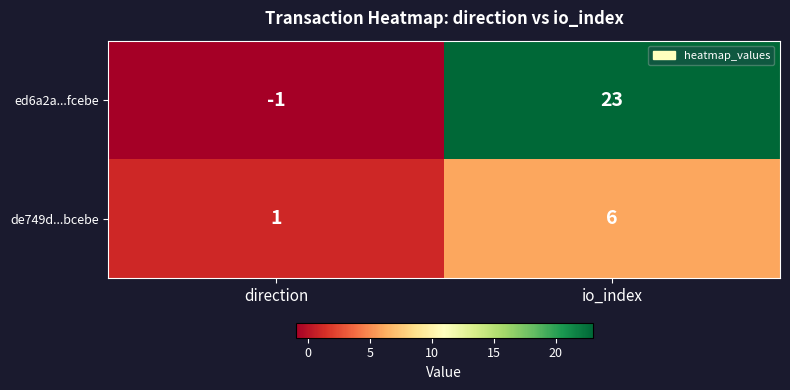

What is the difference between the de749d...bcebe values at io_index and direction?

5